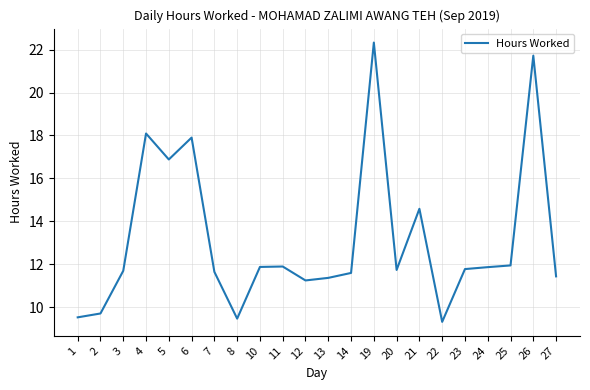

What is the approximate value at 19?

22.3